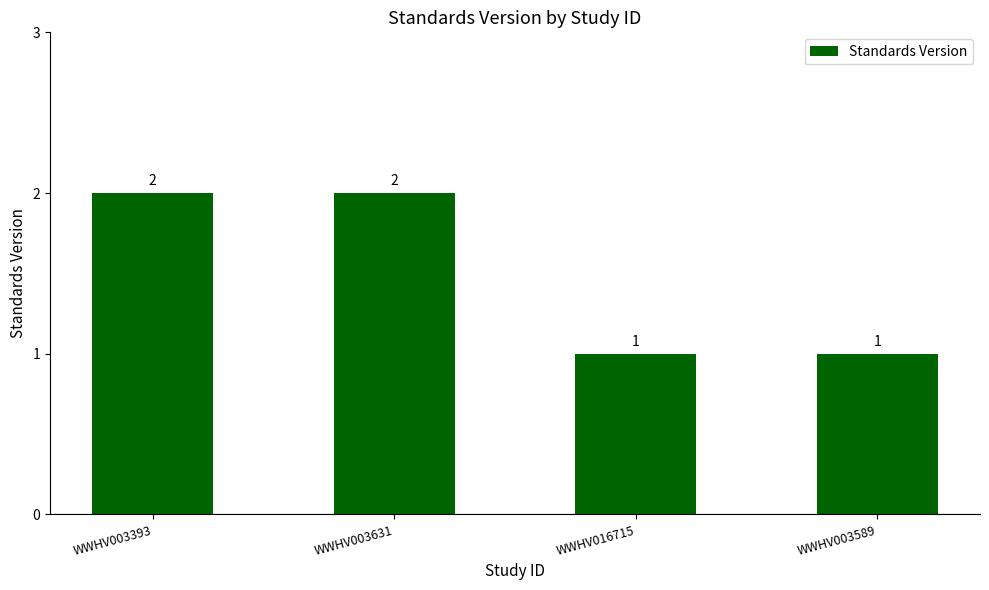

True or false: the data shows 3 at WWHV003631.

False